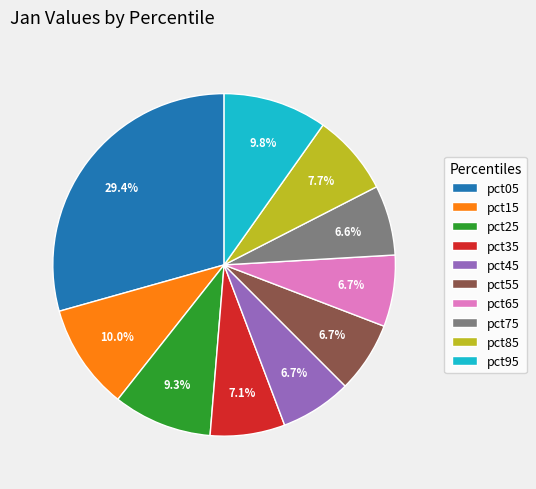

Which has a higher value, pct85 or pct75?

pct85